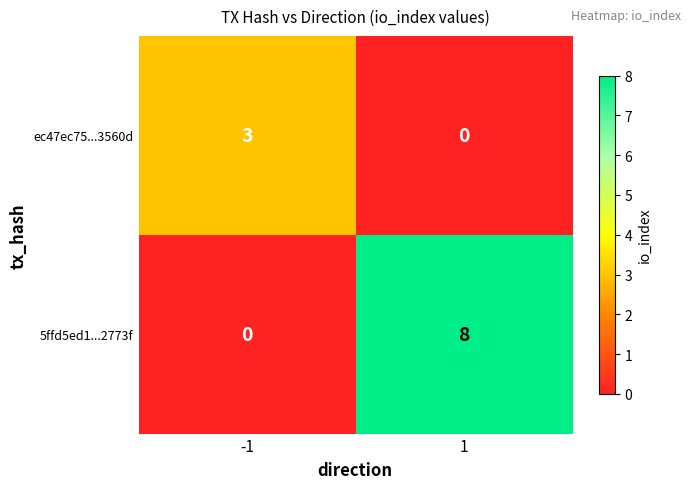

Reading right to left, transcribe all the data shown in this chart.

ec47ec75...3560d: 0	3
5ffd5ed1...2773f: 8	0